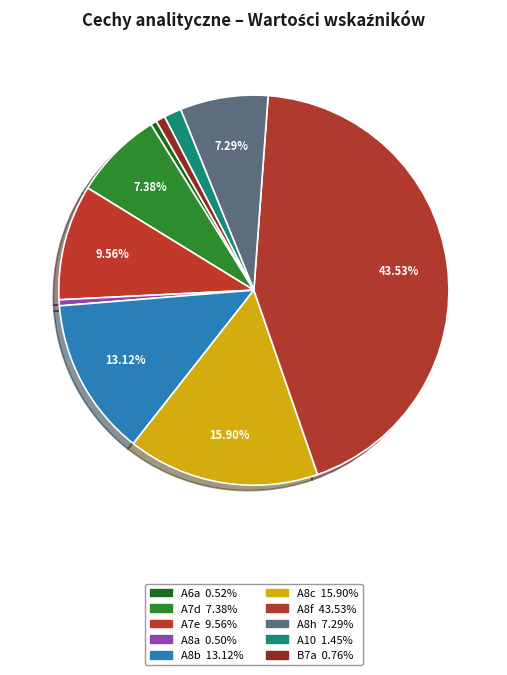

To the nearest percent, what portion does B7a represent?

1%